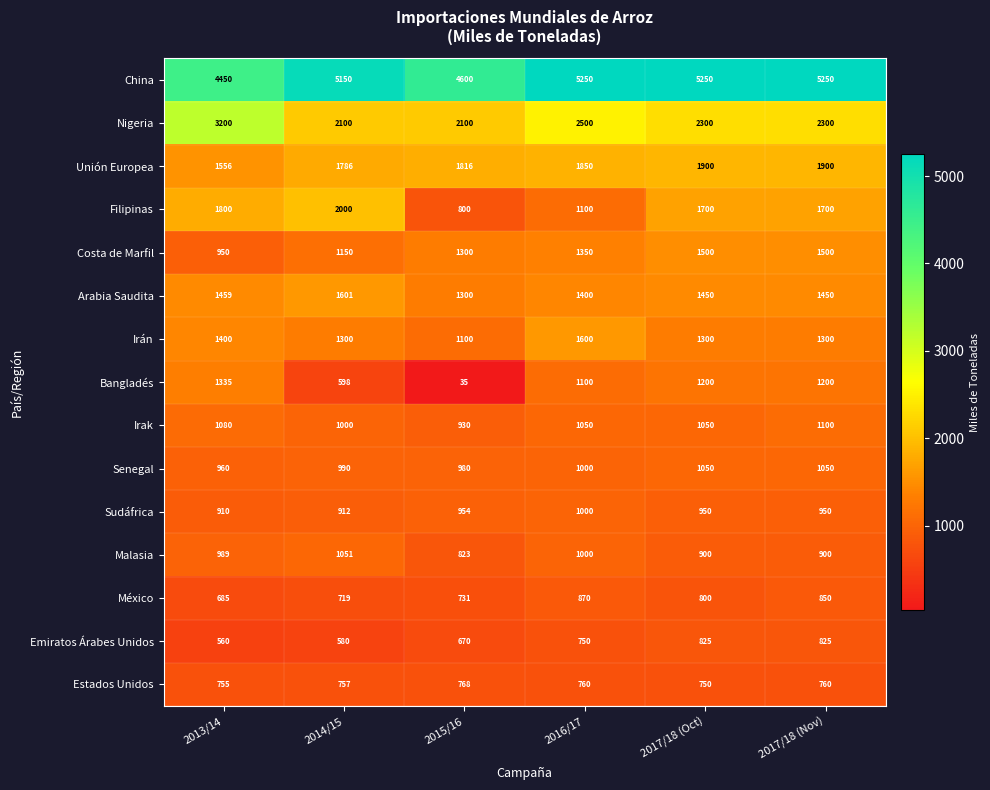

True or false: Sudáfrica has a value of 414 at 2015/16.

False